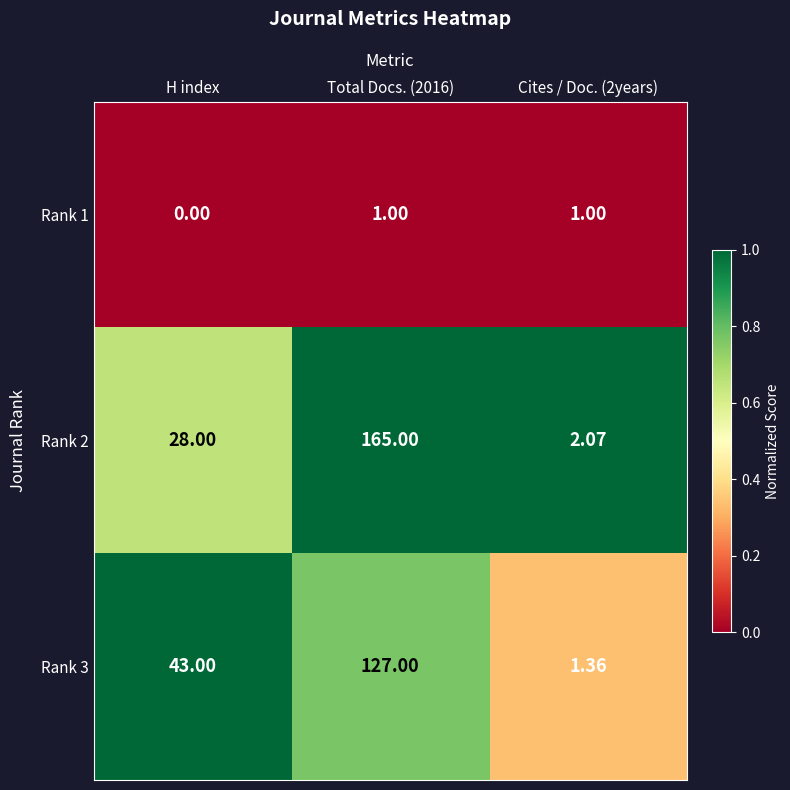

Where is Rank 3 nearest to the value 64?

H index